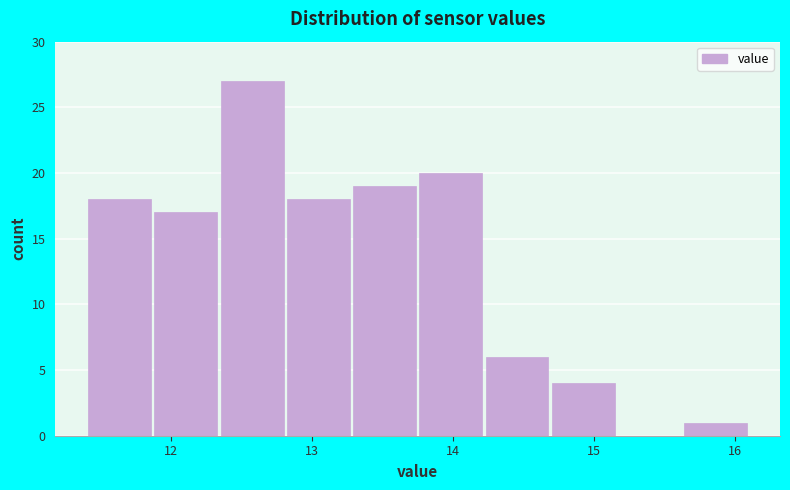

Reading left to right, list every bar in this chart as the range it spans on the x-axis followed by its height. Neither the bar edges nor the heights are printed on the chart, so give them approximately, as read against the axes.

11.40 to 11.87: 18
11.87 to 12.34: 17
12.34 to 12.81: 27
12.81 to 13.28: 18
13.28 to 13.75: 19
13.75 to 14.22: 20
14.22 to 14.69: 6
14.69 to 15.16: 4
15.16 to 15.63: 0
15.63 to 16.10: 1